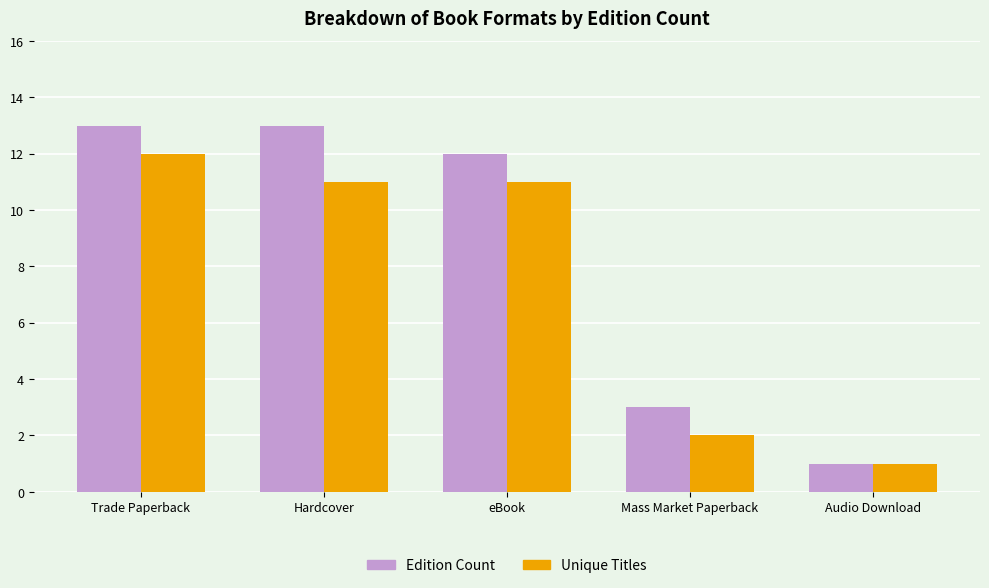

Which label corresponds to the smallest value in the chart?

Audio Download